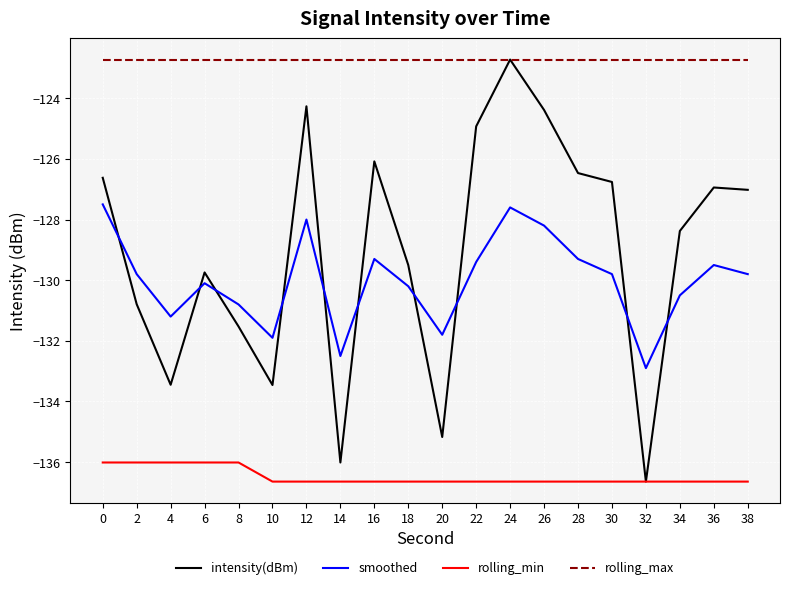

Rank the series at 0 from highest to lowest value.

rolling_max, intensity(dBm), smoothed, rolling_min